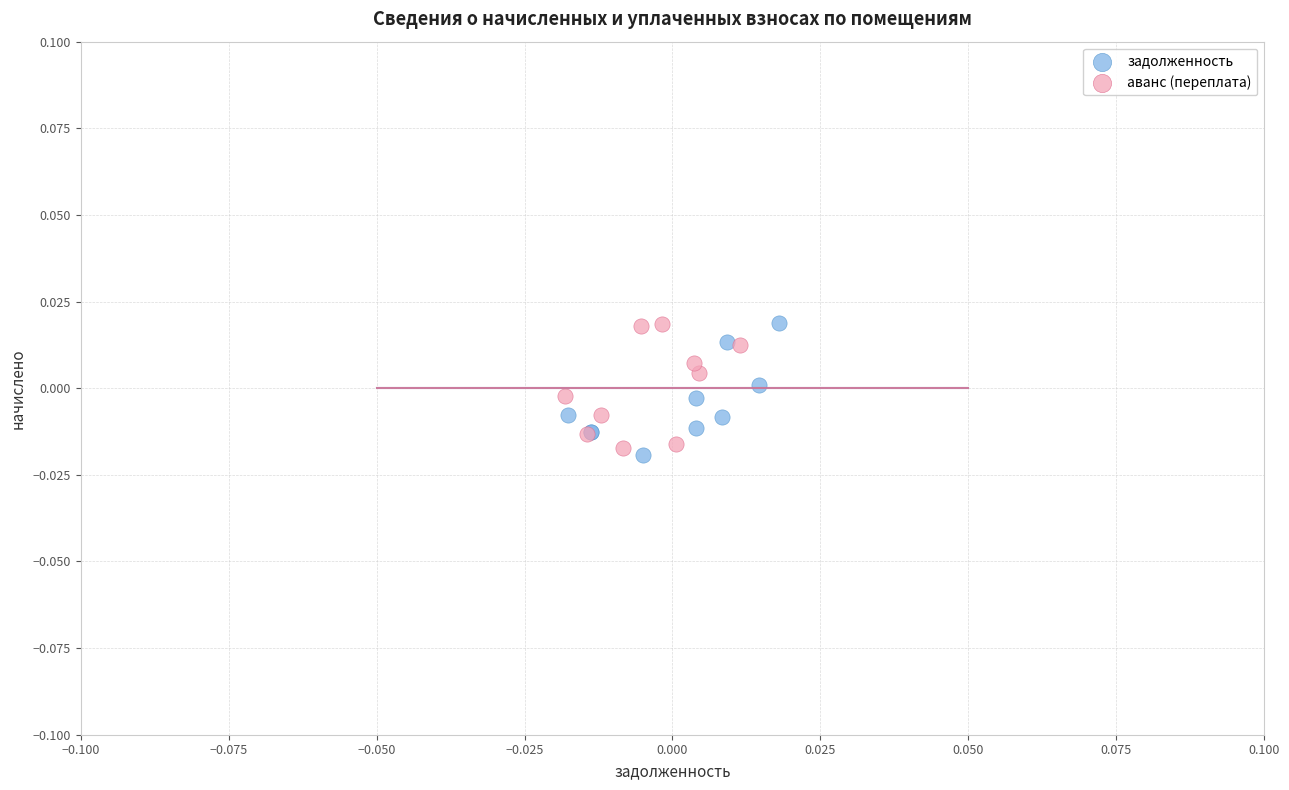

What are all the series names shown in the legend?

задолженность, аванс (переплата)